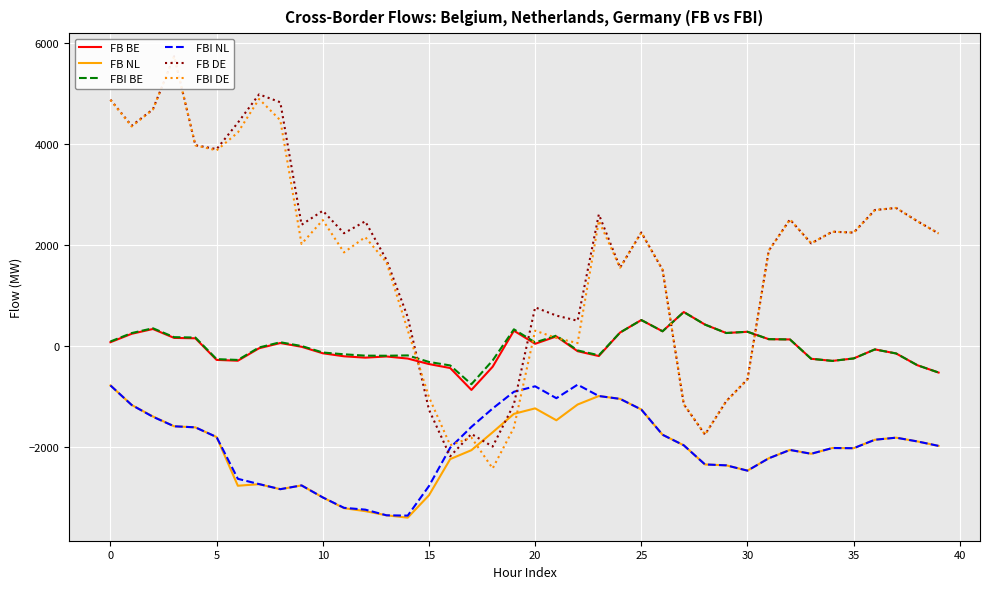

Reading left to right, what are all the values shown in this chart?

FB BE: 75.9	242.5	337.6	161.1	153.6	-274.3	-290.6	-43.8	59.6	-14.6	-143.0	-203.0	-229.8	-206.5	-247.5	-356.6	-435.4	-868.9	-409.4	303.9	44.3	190.8	-101.9	-197.7	267.4	514.9	292.4	673.5	424.7	258.2	282.8	136.2	130.6	-252.3	-294.1	-245.4	-66.6	-146.9	-379.5	-524.9
FB NL: -779.8	-1166.6	-1394.2	-1588.8	-1609.8	-1802.1	-2765.9	-2734.9	-2834.3	-2759.2	-2997.2	-3209.9	-3268.8	-3351.3	-3397.7	-2954.9	-2238.5	-2061.6	-1707.3	-1342.4	-1234.0	-1469.5	-1157.9	-989.6	-1045.8	-1256.3	-1756.3	-1965.1	-2344.4	-2362.0	-2467.0	-2223.0	-2057.1	-2133.0	-2018.6	-2022.8	-1855.0	-1814.2	-1888.5	-1977.0
FBI BE: 90.4	257.0	352.1	175.7	168.6	-259.0	-275.1	-28.2	75.2	0.8	-127.9	-163.2	-190.2	-192.0	-185.4	-314.8	-384.0	-755.7	-284.8	331.3	71.6	206.1	-86.6	-182.5	267.4	514.9	292.4	673.5	424.7	258.2	282.8	136.2	130.6	-252.3	-294.1	-245.4	-66.6	-146.9	-379.5	-524.9
FBI NL: -779.8	-1166.6	-1400.3	-1588.8	-1609.8	-1802.1	-2629.0	-2733.1	-2834.2	-2759.2	-2997.2	-3203.1	-3239.0	-3351.3	-3357.4	-2772.1	-2012.7	-1600.0	-1236.4	-905.4	-797.0	-1032.5	-764.9	-989.6	-1045.8	-1256.3	-1756.3	-1965.1	-2344.4	-2362.0	-2467.0	-2223.0	-2057.1	-2133.0	-2018.6	-2022.8	-1855.0	-1814.2	-1888.5	-1977.0
FB DE: 4877.8	4361.5	4686.7	5738.0	3976.7	3898.5	4421.5	4983.3	4826.4	2401.6	2678.1	2233.7	2469.7	1706.3	574.2	-1258.8	-2182.6	-1740.2	-1990.5	-1152.7	766.2	603.0	500.8	2607.9	1551.4	2248.5	1510.5	-1152.5	-1753.0	-1091.7	-658.8	1886.9	2506.1	2033.1	2264.0	2246.2	2693.2	2734.1	2471.9	2229.4
FBI DE: 4874.6	4347.4	4683.8	5736.1	3974.2	3874.7	4228.0	4891.4	4470.4	2021.9	2494.1	1853.8	2157.5	1656.6	315.5	-1010.0	-1963.4	-1811.6	-2423.2	-1615.6	304.3	160.0	57.8	2480.4	1551.4	2248.5	1510.5	-1152.5	-1753.0	-1091.7	-658.8	1886.9	2506.1	2033.1	2264.0	2246.2	2693.2	2734.1	2471.9	2229.4